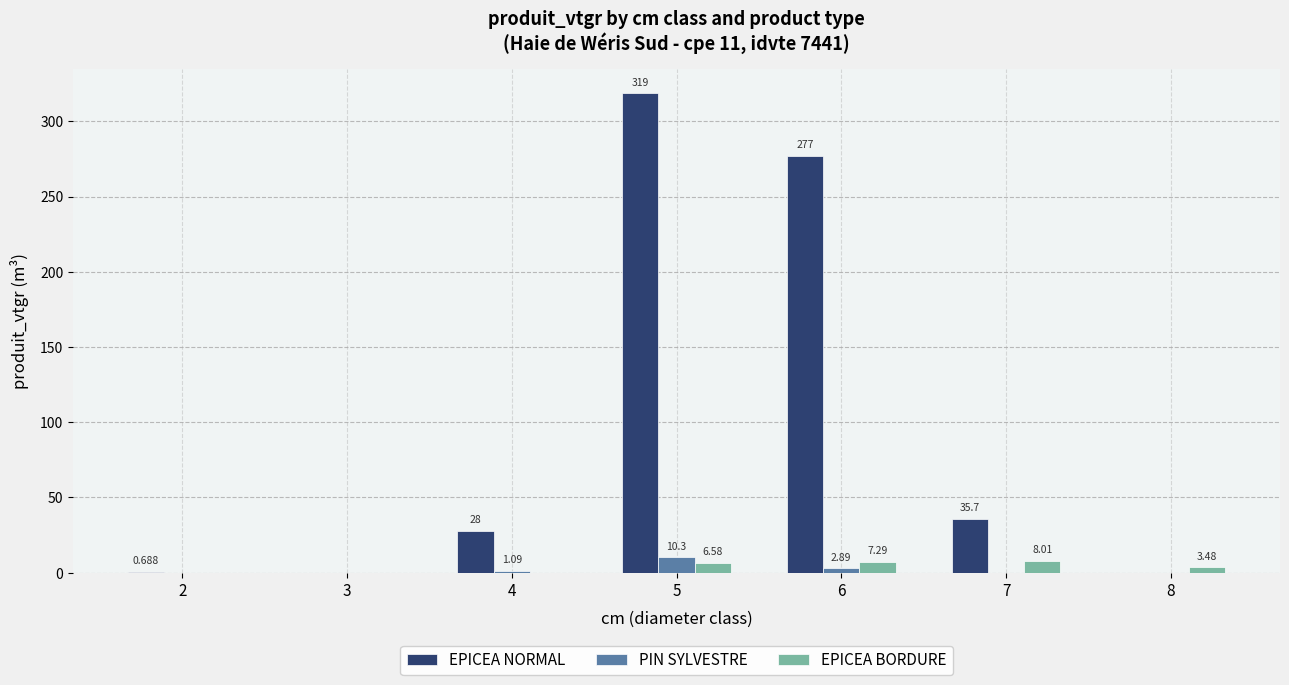

What is the difference between the PIN SYLVESTRE values at 5 and 4?

9.2